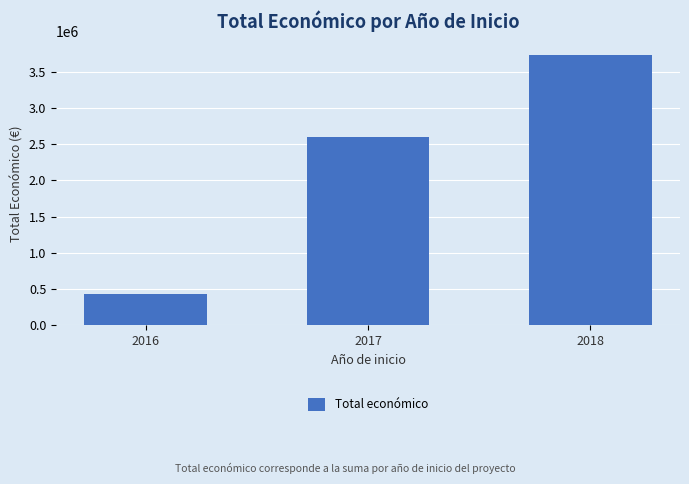

Reading left to right, what are all the values shown in this chart?

430758	2604283	3728998